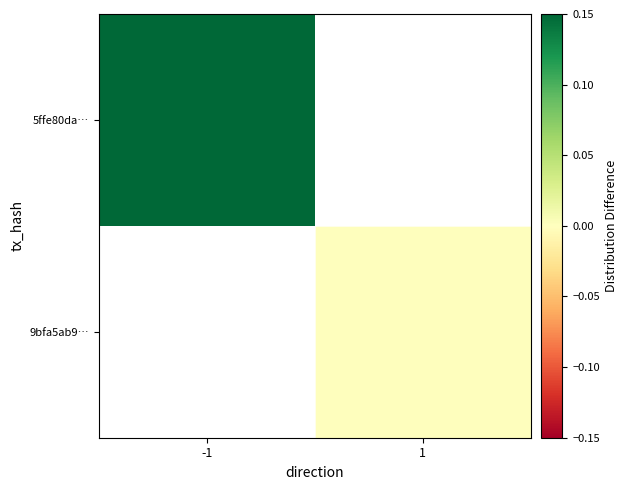

How many data points does each series have?

2